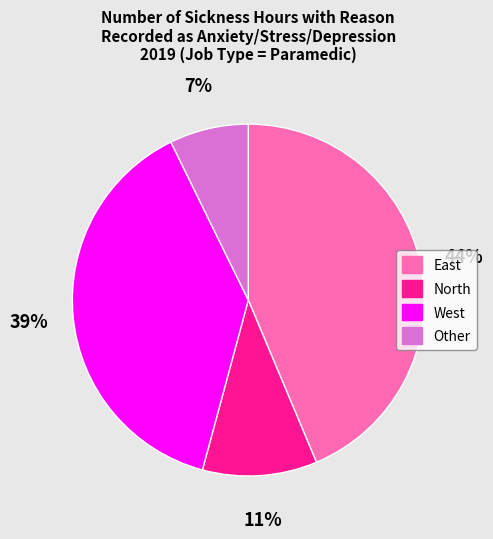

What percentage is the East slice, to the nearest percent?

44%